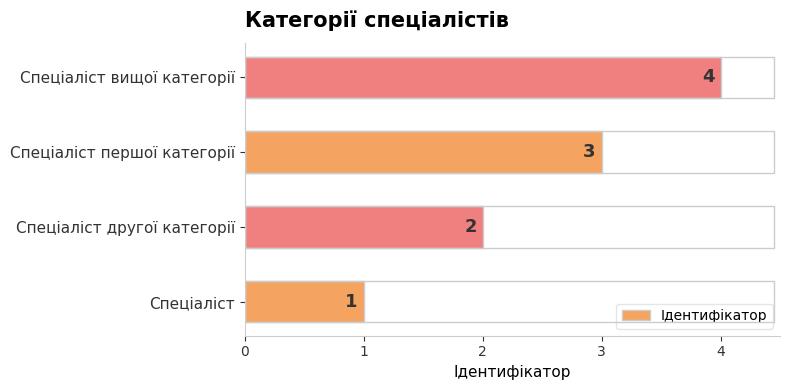

How many bars are there in total?

4